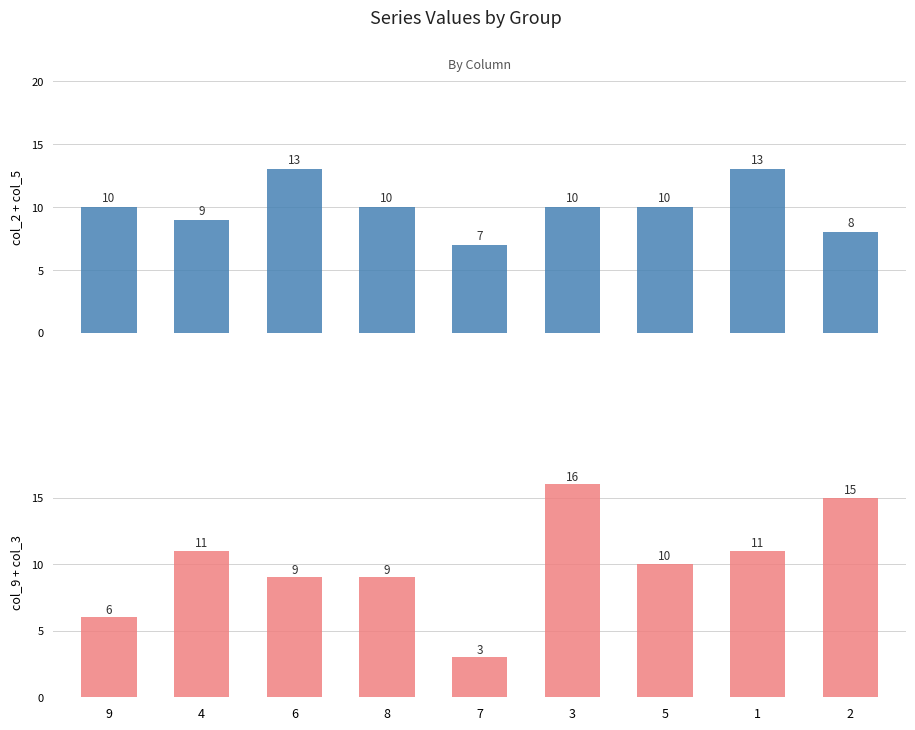

What is the difference between the maximum and minimum values in the col_9 + col_3 series?

13